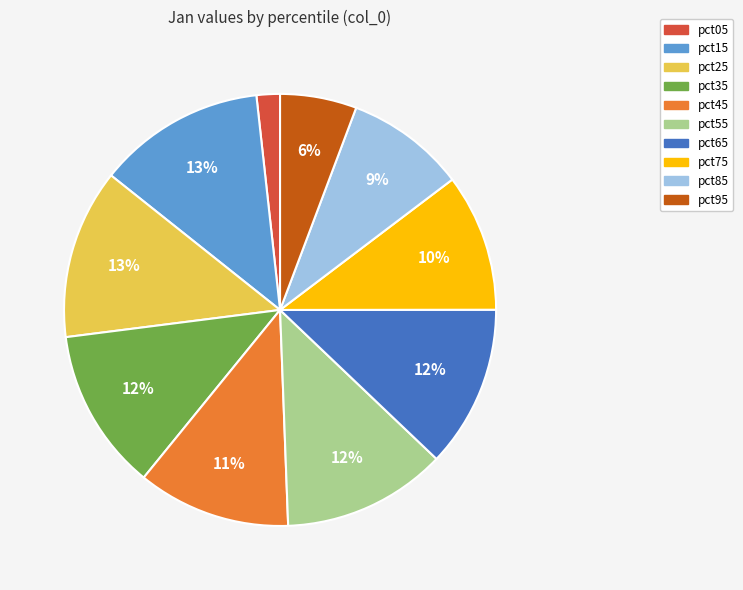

Do pct35 and pct85 together represent more than half of the pie?

No